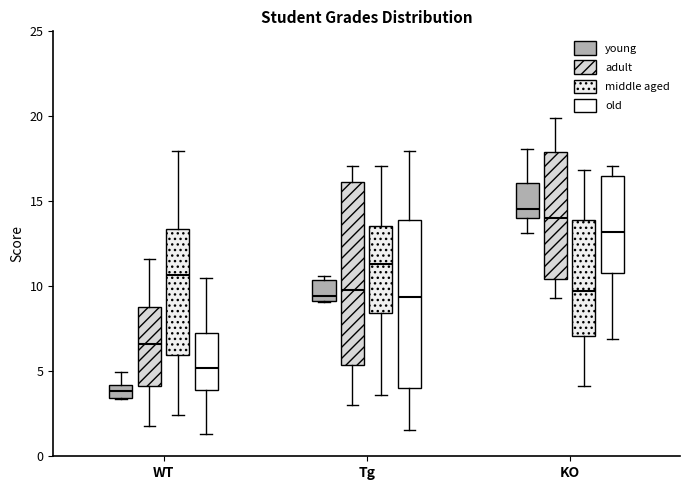

Reading left to right, transcribe this box plot: for each box, give where its median line is, the range the box spans, and where its two whiskers end, as read against the y-axis. The values are not printed on the chart, so give them approximately, as read against the axis.

WT (young): median 4.0 (inside the box), box 3.5 to 4.0, whiskers 3.5 to 5.0
WT (adult): median 6.5, box 4.0 to 9.0, whiskers 2.0 to 11.5
WT (middle aged): median 10.5, box 6.0 to 13.5, whiskers 2.5 to 18.0
WT (old): median 5.0, box 4.0 to 7.0, whiskers 1.5 to 10.5
Tg (young): median 9.5, box 9.0 to 10.5, whiskers 9.0 to 10.5 (just above the box's upper edge)
Tg (adult): median 10.0, box 5.5 to 16.0, whiskers 3.0 to 17.0
Tg (middle aged): median 11.5, box 8.5 to 13.5, whiskers 3.5 to 17.0
Tg (old): median 9.5, box 4.0 to 14.0, whiskers 1.5 to 18.0
KO (young): median 14.5, box 14.0 to 16.0, whiskers 13.0 to 18.0
KO (adult): median 14.0, box 10.5 to 18.0, whiskers 9.5 to 20.0
KO (middle aged): median 10.0, box 7.0 to 14.0, whiskers 4.0 to 17.0
KO (old): median 13.0, box 11.0 to 16.5, whiskers 7.0 to 17.0